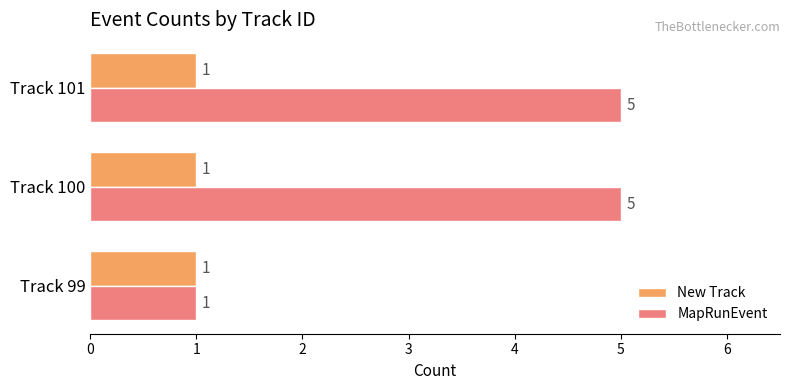

What is the highest value of the MapRunEvent series?

5